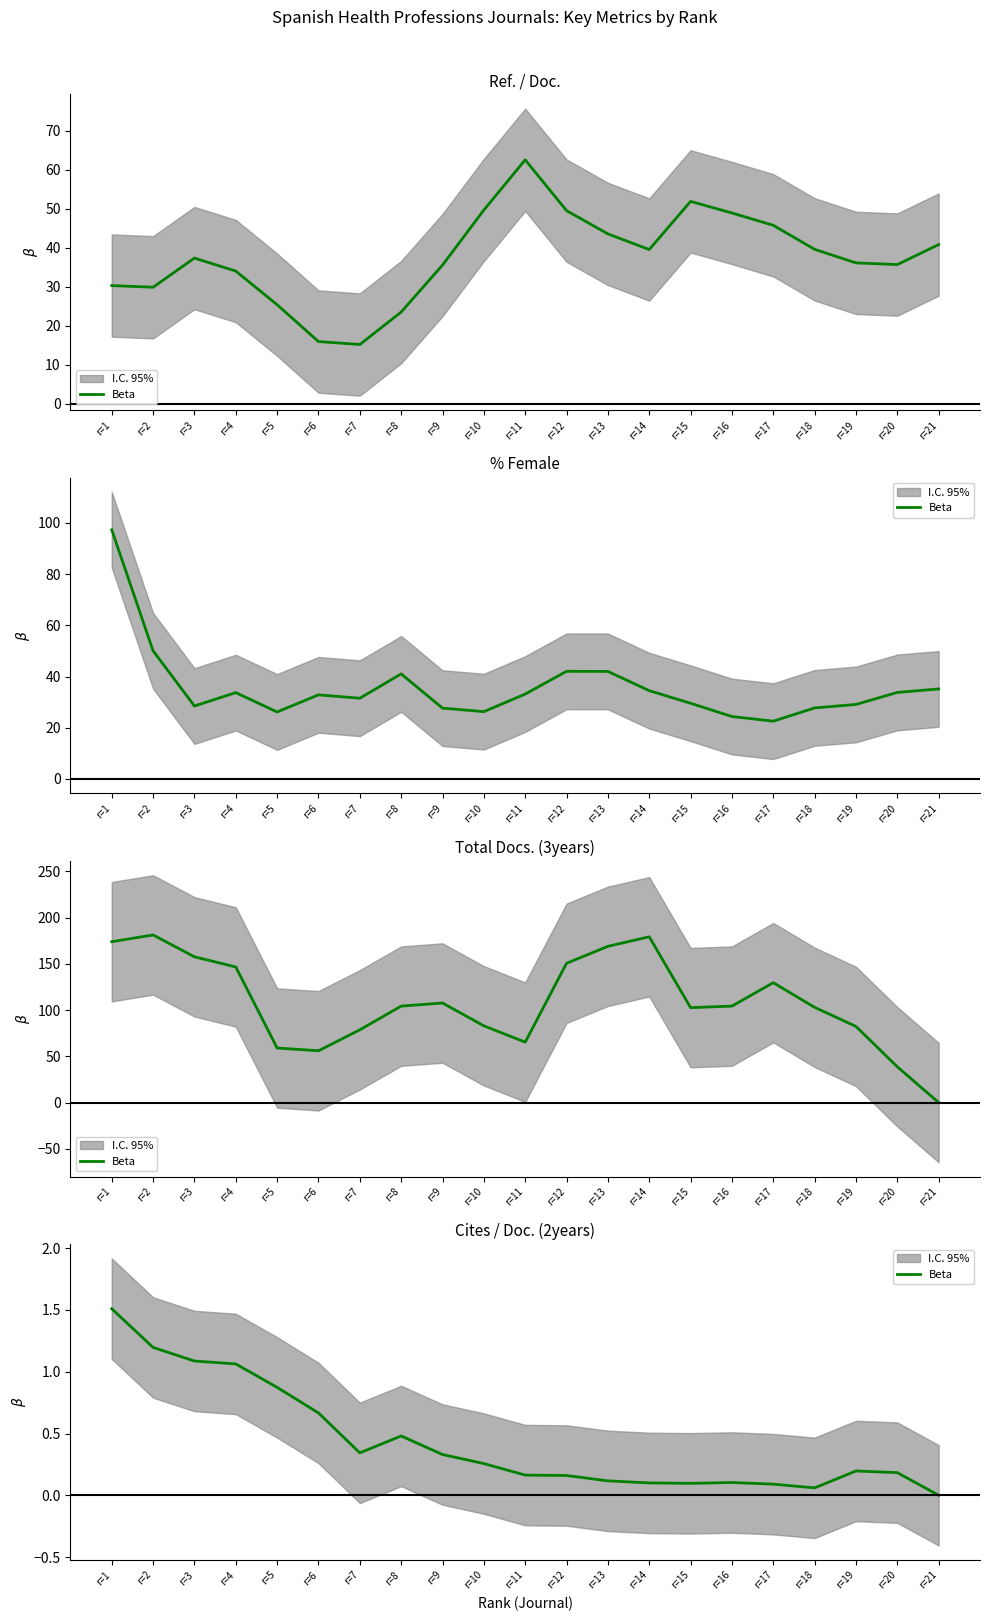

Reading right to left, what are all the values shown in this chart?

0.0	0.2	0.2	0.1	0.1	0.1	0.1	0.1	0.1	0.2	0.2	0.3	0.3	0.5	0.3	0.7	0.9	1.1	1.1	1.2	1.5